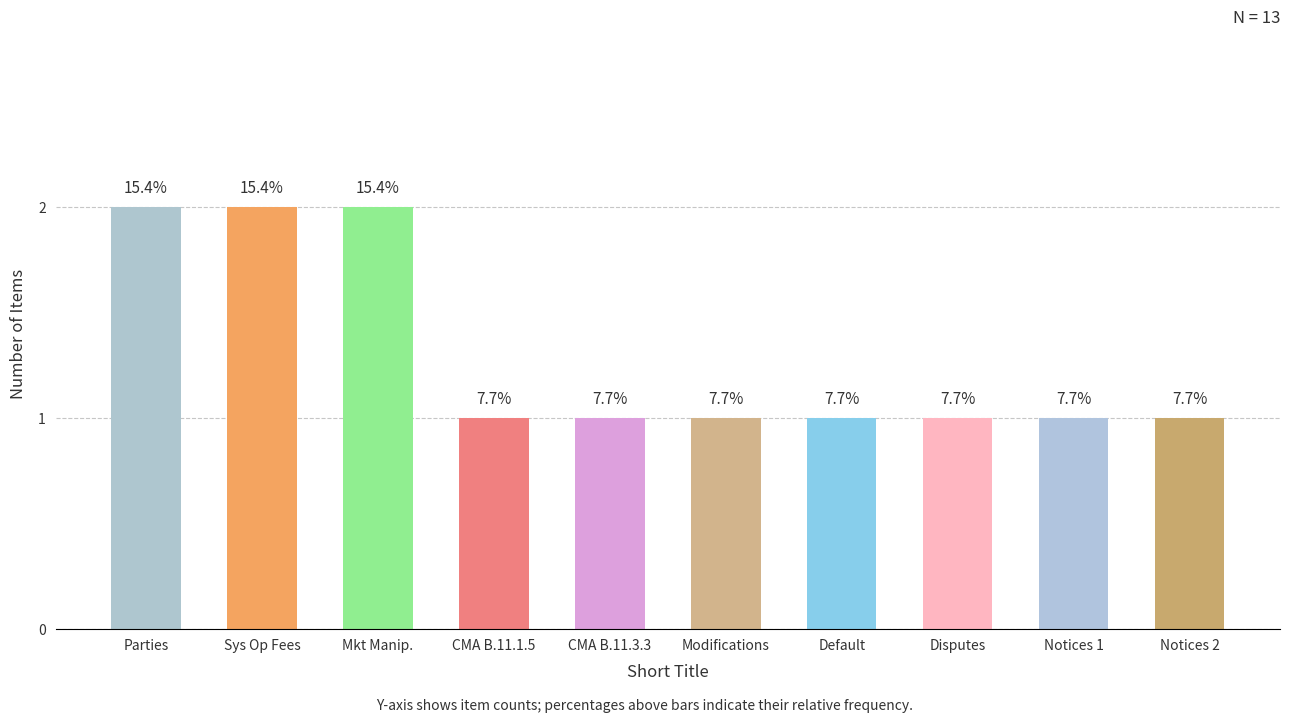

Reading left to right, transcribe all the data shown in this chart.

2	2	2	1	1	1	1	1	1	1